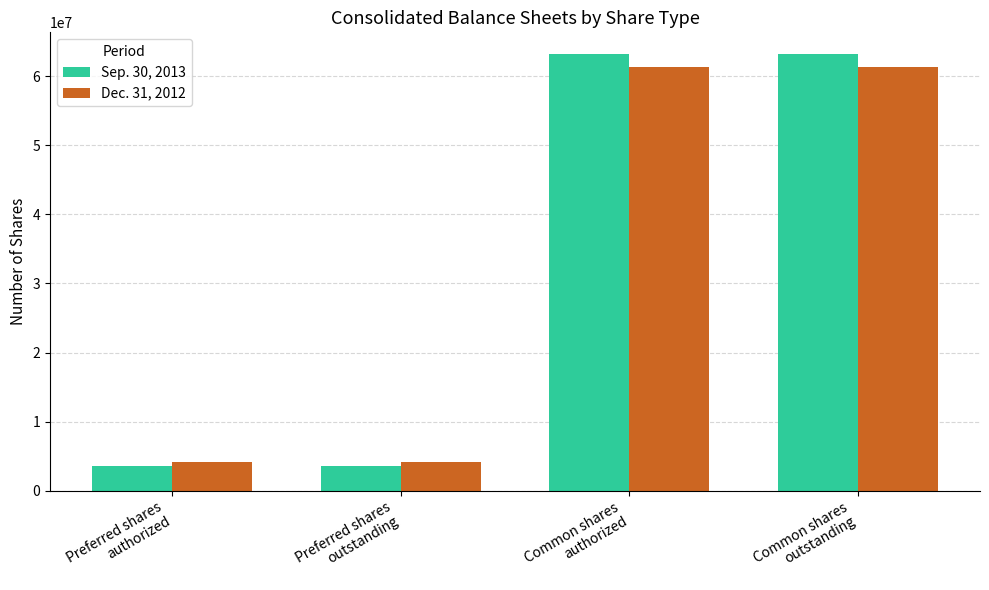

Rank the series by their maximum value, from highest to lowest.

Sep. 30, 2013, Dec. 31, 2012